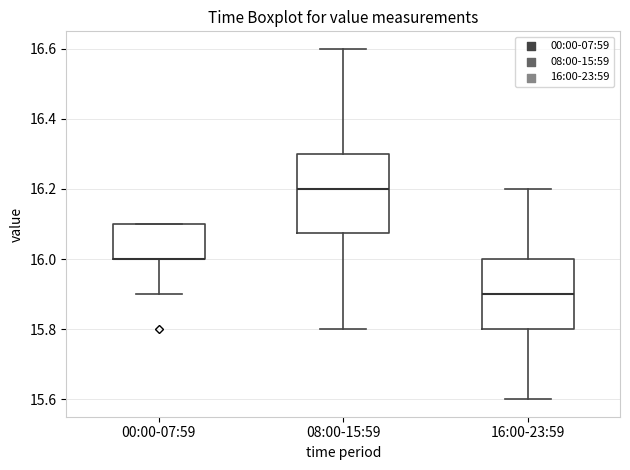

Reading left to right, read every box against the y-axis: the position of its median line, the range the box covers, and the ends of its whiskers. The values are not printed on the chart, so give them approximately, as read against the axis.

00:00-07:59: median 16.00 (drawn on the box's lower edge), box 16.00 to 16.10, whiskers 15.90 to 16.10
08:00-15:59: median 16.20, box 16.08 to 16.30, whiskers 15.80 to 16.60
16:00-23:59: median 15.90, box 15.80 to 16.00, whiskers 15.60 to 16.20